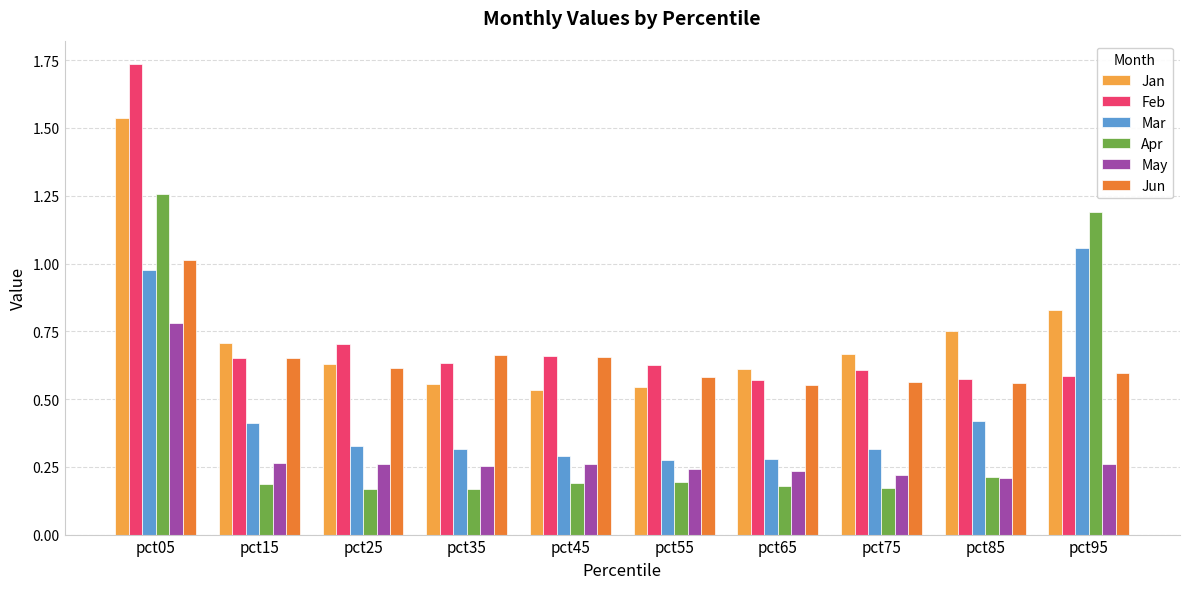

What is the difference between the maximum and minimum values in the Feb series?

1.2